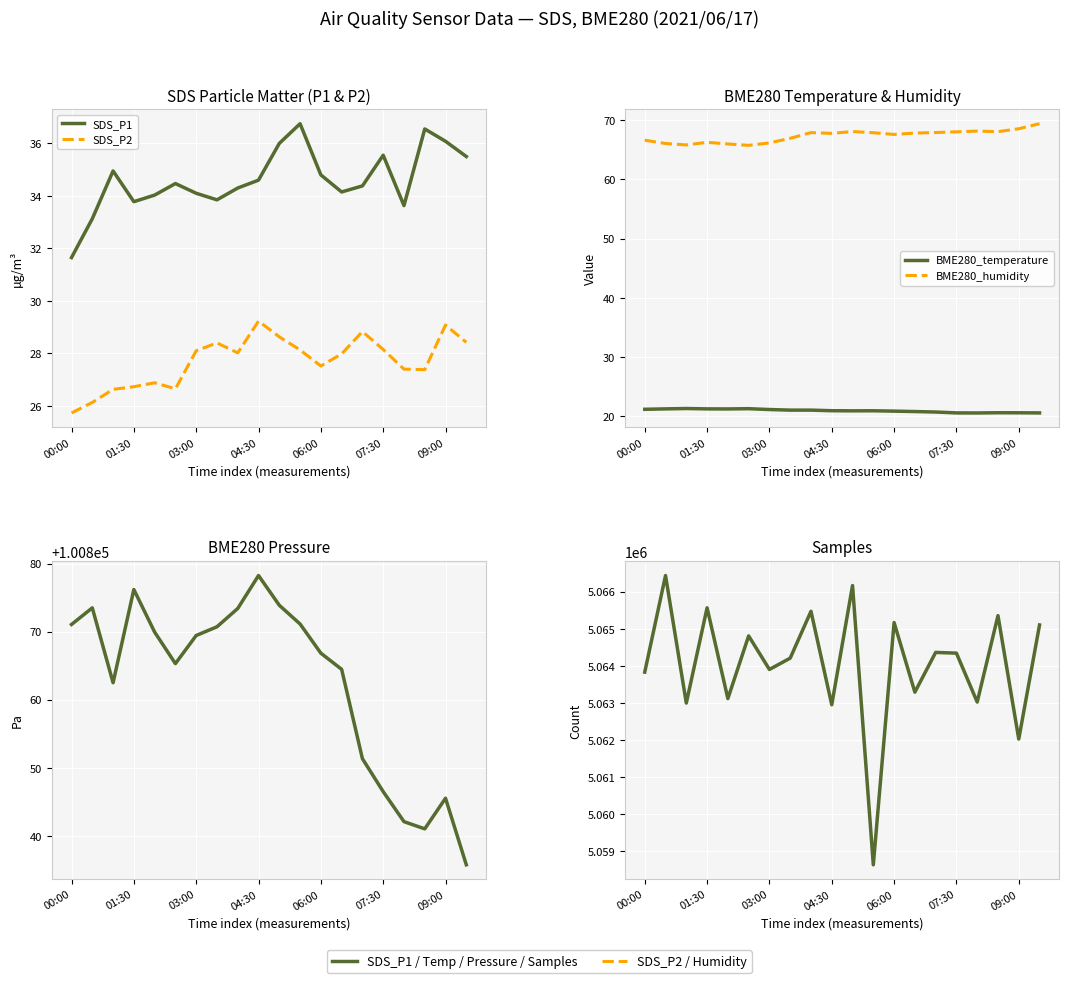

Reading left to right, extract all data points from this chart.

SDS_P1: 31.6	33.1	35.0	33.8	34.0	34.5	34.1	33.9	34.3	34.6	36.0	36.8	34.8	34.1	34.4	35.5	33.6	36.5	36.1	35.5
SDS_P2: 25.7	26.1	26.6	26.7	26.9	26.6	28.1	28.4	28.0	29.2	28.6	28.1	27.5	28.0	28.8	28.1	27.4	27.4	29.1	28.4
BME280_temperature: 21.2	21.3	21.3	21.3	21.3	21.3	21.2	21.1	21.1	21.0	20.9	20.9	20.9	20.8	20.7	20.6	20.6	20.6	20.6	20.6
BME280_humidity: 66.6	66.0	65.8	66.2	66.0	65.7	66.2	66.9	67.9	67.8	68.1	67.9	67.6	67.8	67.9	68.0	68.2	68.0	68.5	69.4
BME280_pressure: 100871.1	100873.5	100862.5	100876.2	100869.9	100865.3	100869.4	100870.7	100873.4	100878.2	100873.9	100871.1	100866.8	100864.5	100851.3	100846.5	100842.1	100841.0	100845.5	100835.8
Samples: 5063832.0	5066436.0	5062998.0	5065566.0	5063118.0	5064808.0	5063904.0	5064209.0	5065472.0	5062952.0	5066166.0	5058638.0	5065168.0	5063292.0	5064363.0	5064344.0	5063025.0	5065355.0	5062027.0	5065103.0